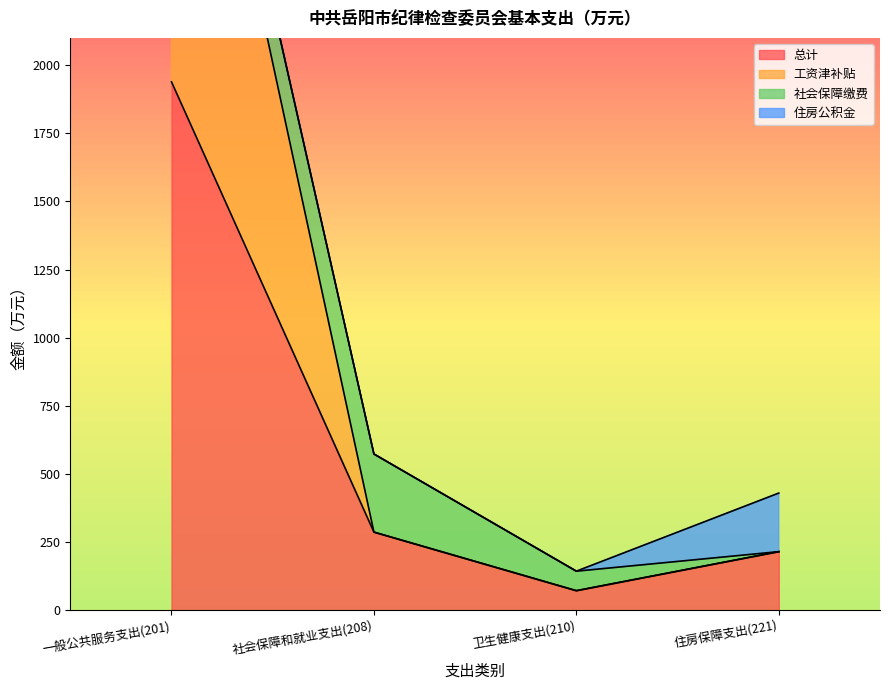

Which series has the largest total across all categories?

工资津补贴